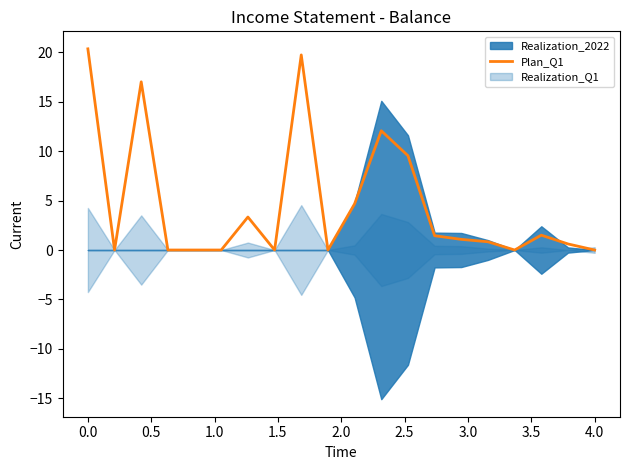

How many values are below 1?

10